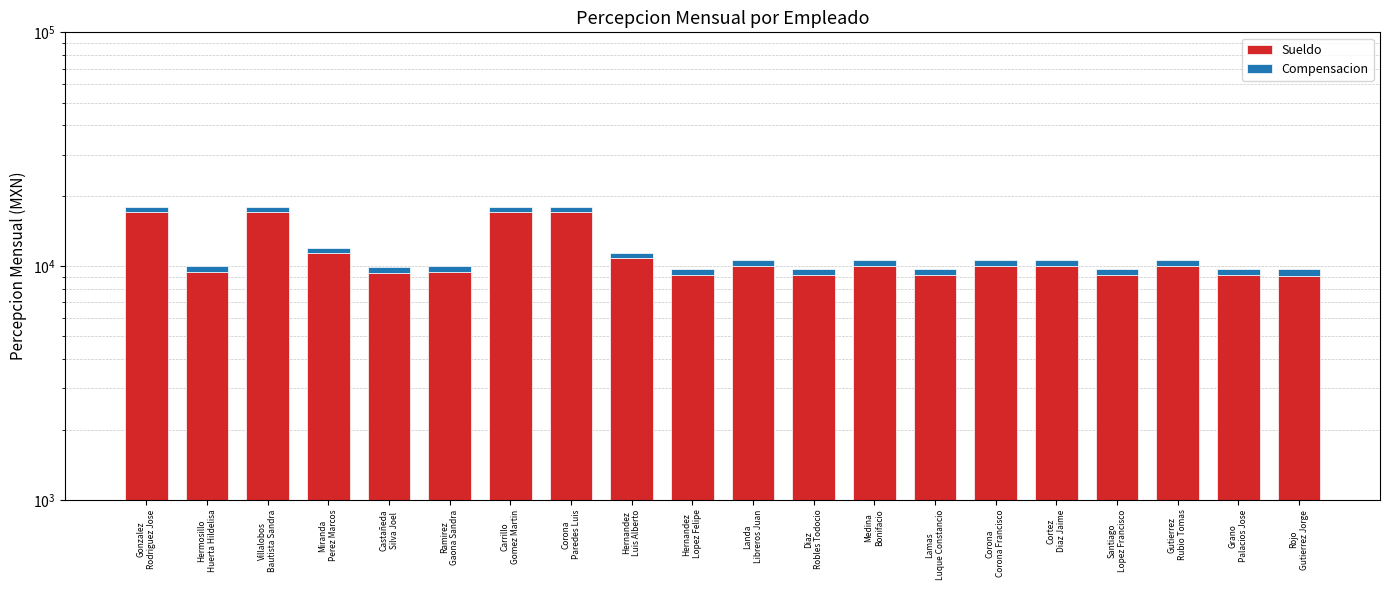

How many groups of bars are there?

20